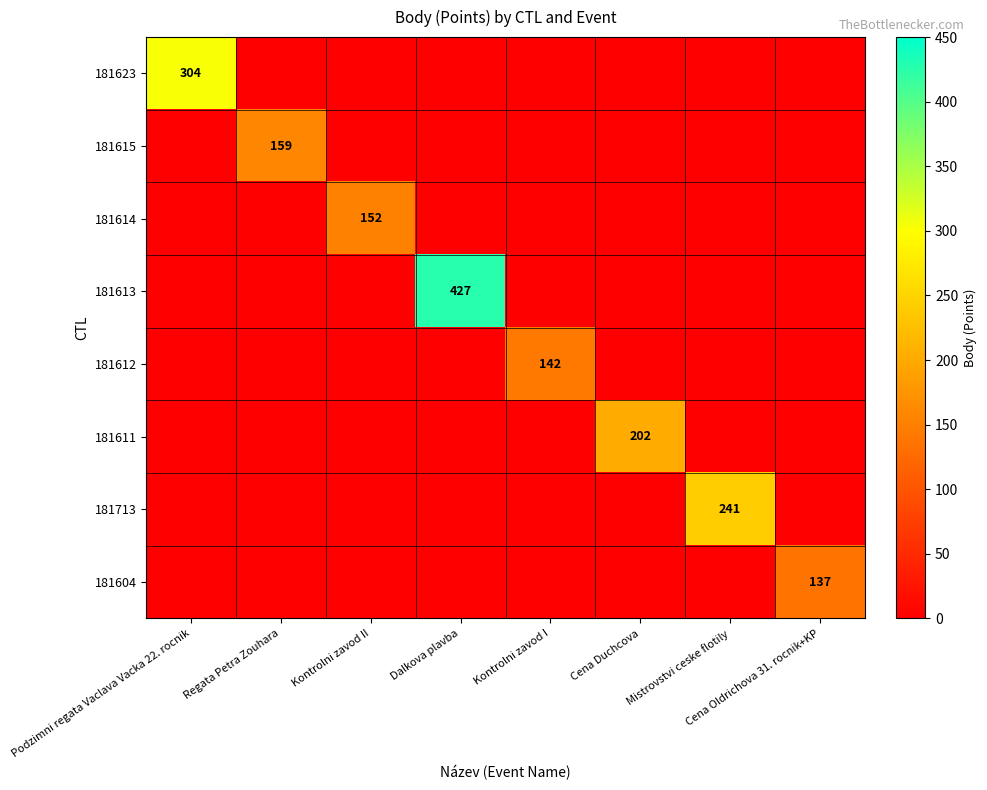

The 181604 series shows 137 at Cena Oldrichova 31. rocnik+KP. True or false?

True